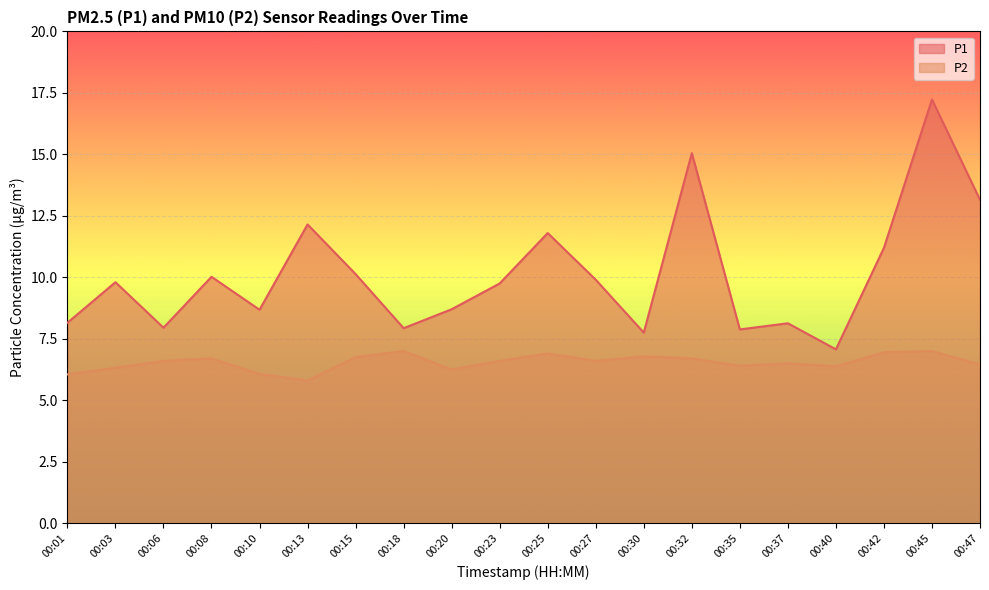

True or false: P2 and P1 cross at least once.

False